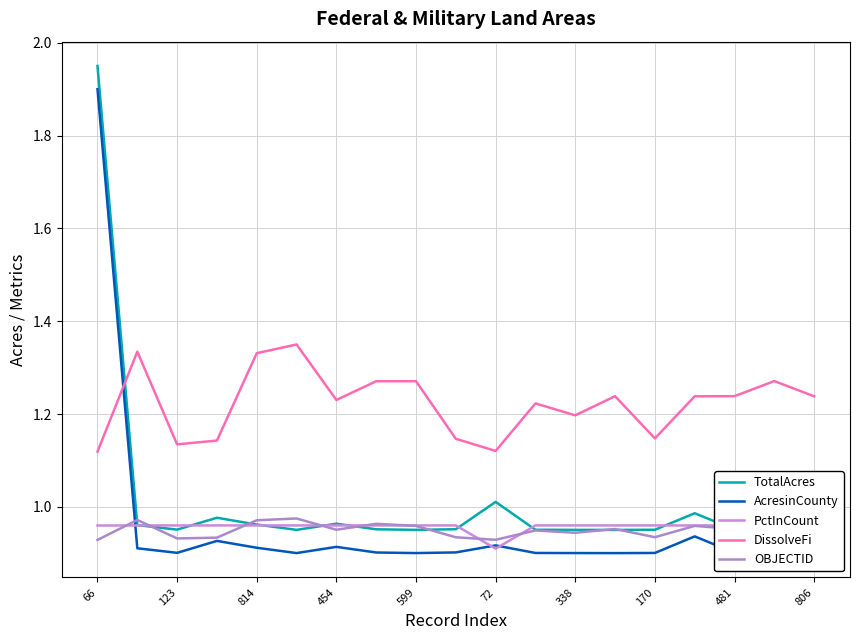

Is this an area chart (filled region under the line)?

No